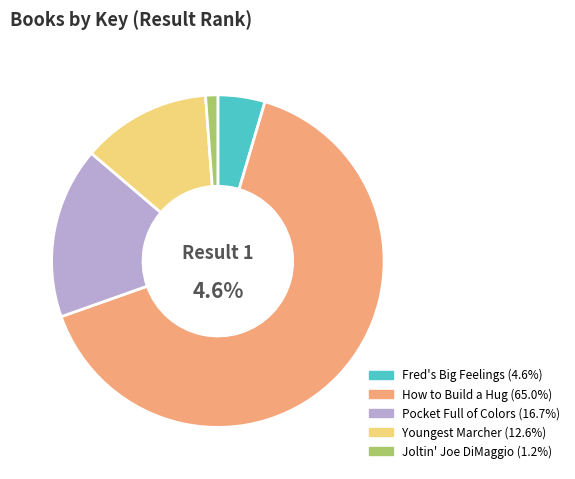

What portion of the pie excludes Fred's Big Feelings?

95.4%